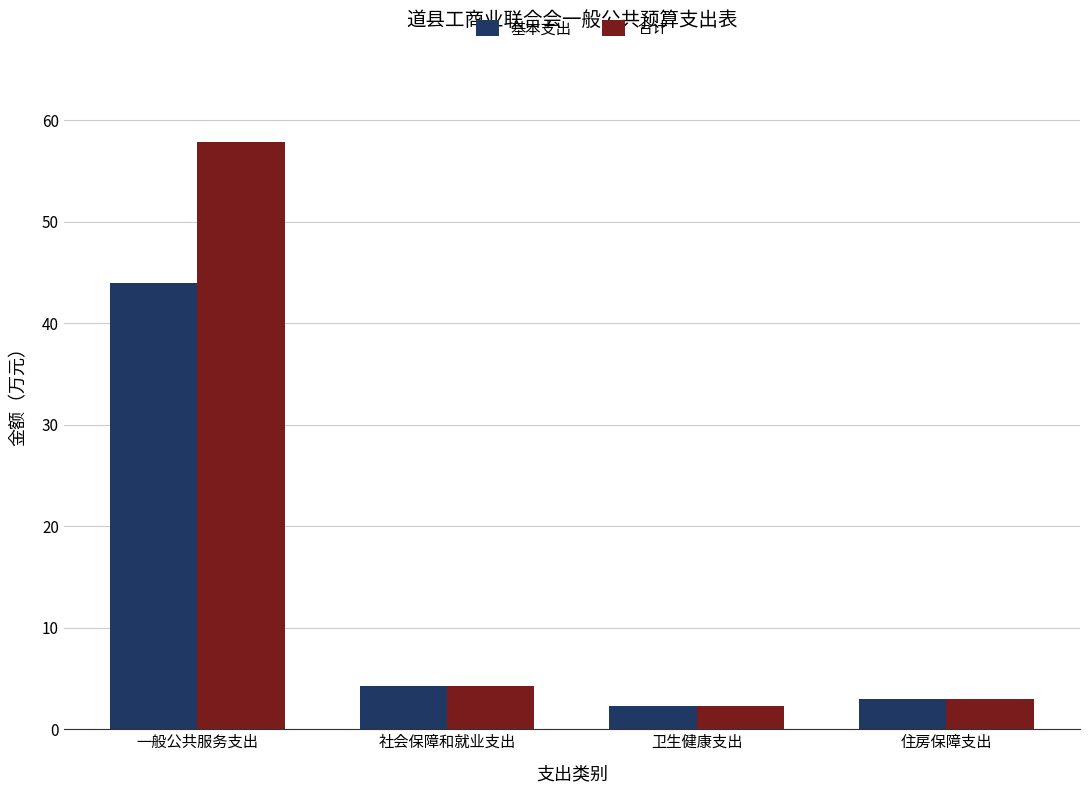

At 一般公共服务支出, list the series in order from smallest to largest.

基本支出, 合计